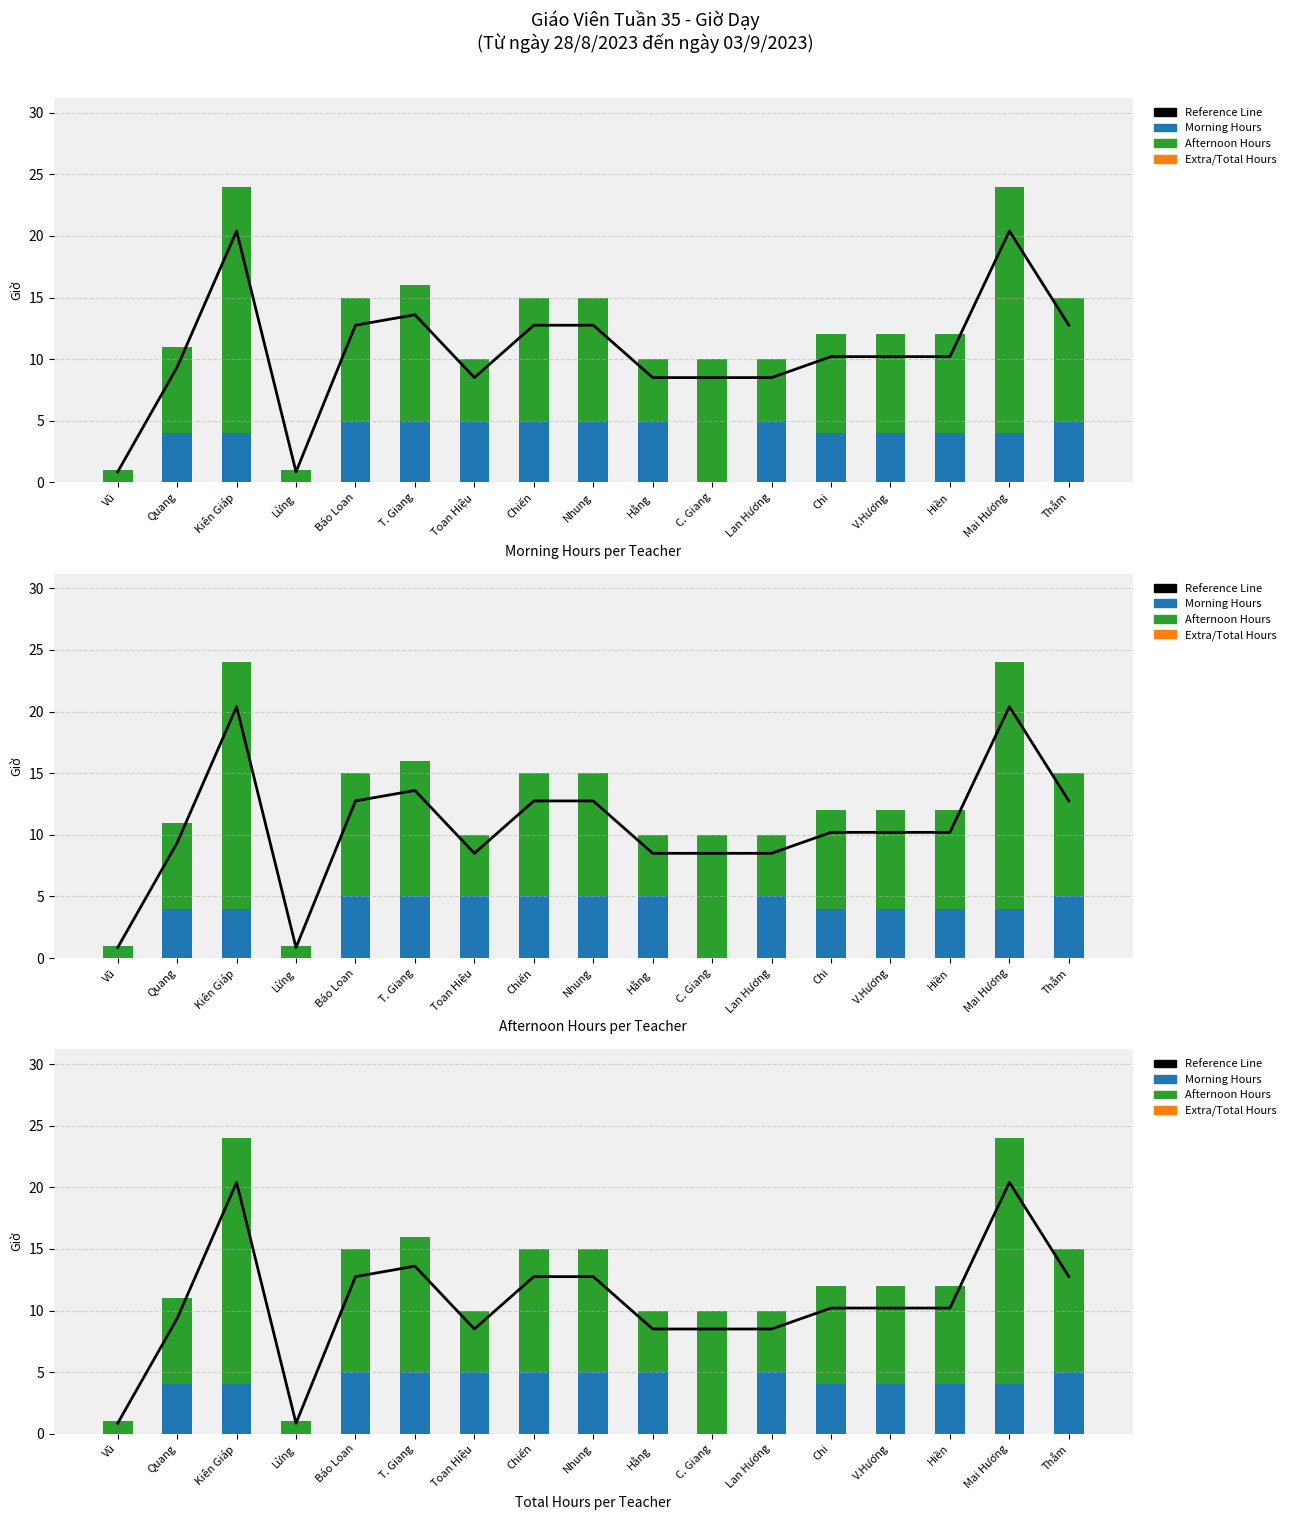

Rank the series at Hiền from lowest to highest value.

Extra/Total Offset, Morning Hours, Afternoon Hours, Reference Line